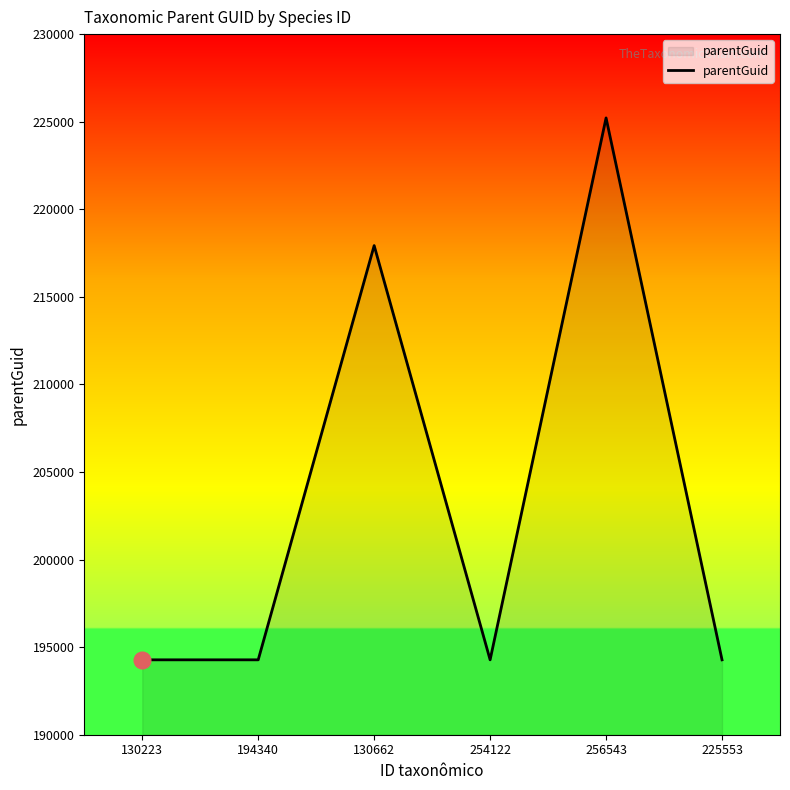

Does the chart display data point markers on the line(s)?

No